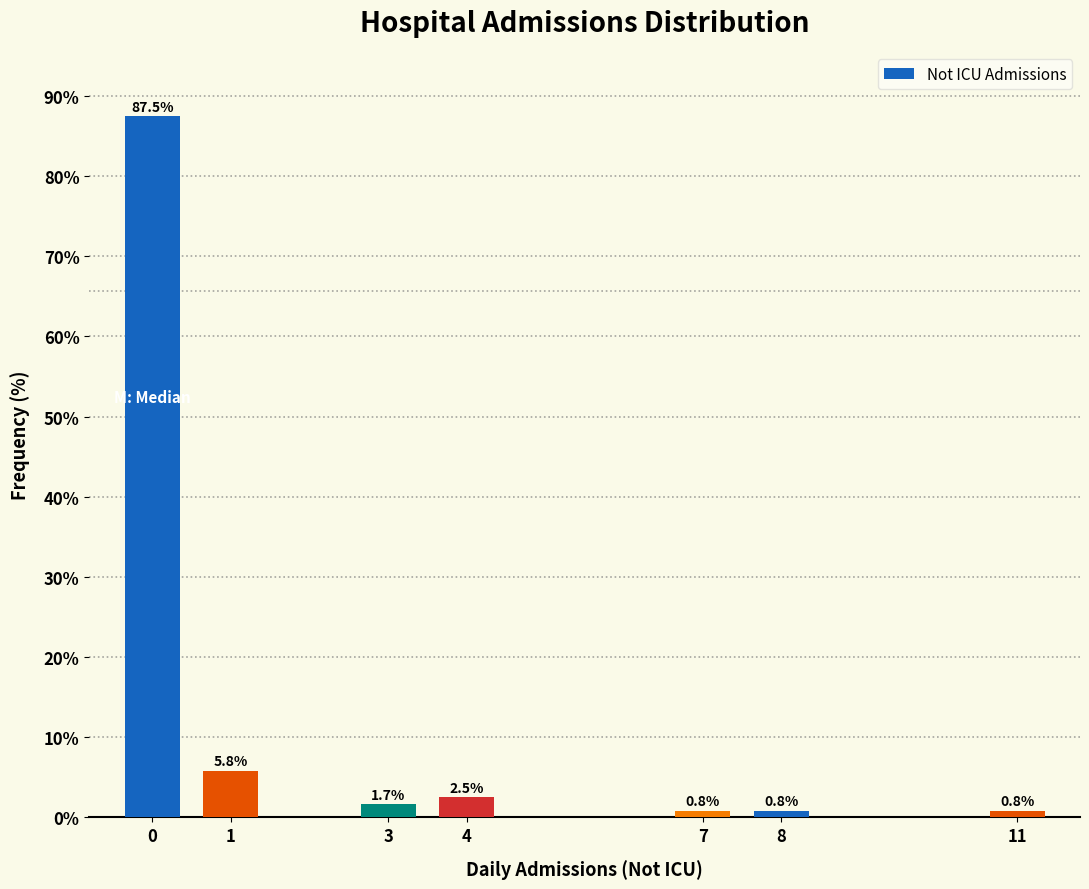

Reading left to right, what are all the values shown in this chart?

0=87.5	1=5.8	3=1.7	4=2.5	7=0.8	8=0.8	11=0.8